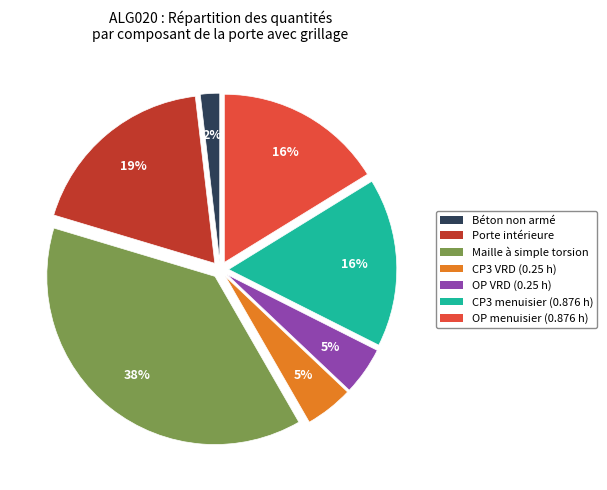

True or false: OP VRD (0.25 h) accounts for 5% of the total.

True